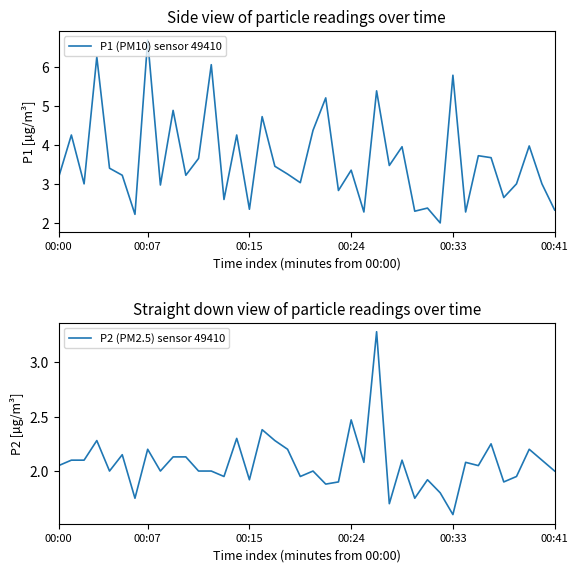

What is the difference between the second highest and minimum values in the P2 (PM2.5) sensor 49410 series?

0.9